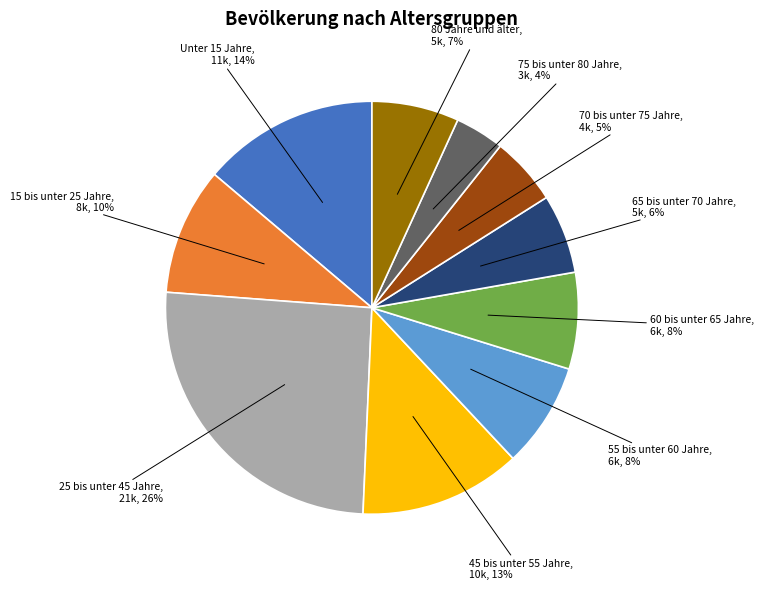

How many segments does this pie chart have?

10